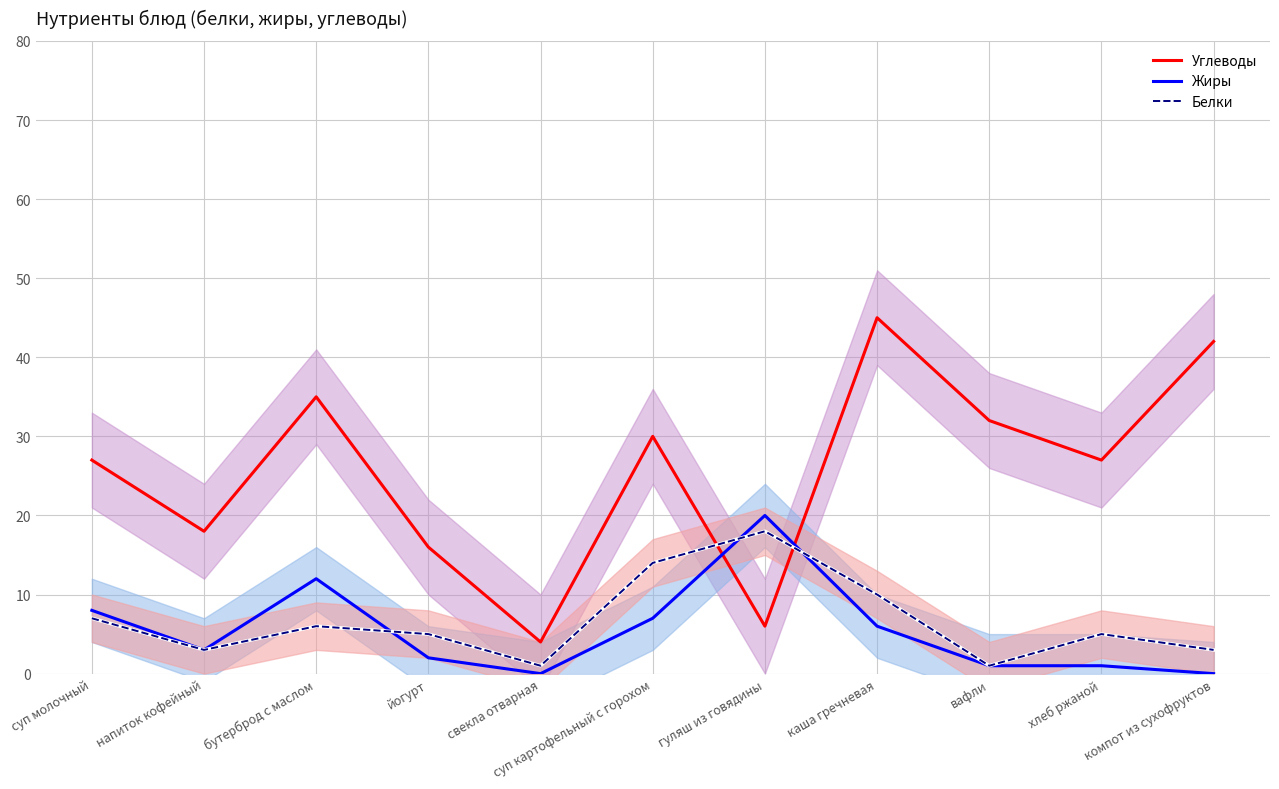

True or false: Жиры has a value of 0 at вафли.

False